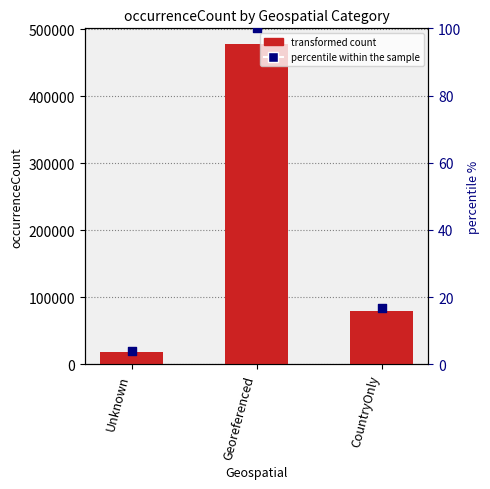

Which series contains the highest Y value?

transformed count